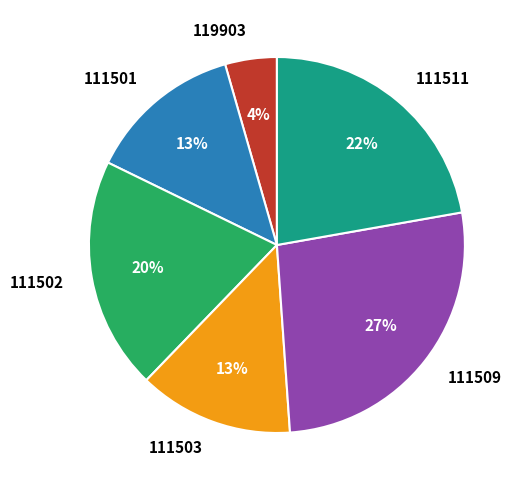

The 111509 slice represents 41% of the pie. True or false?

False